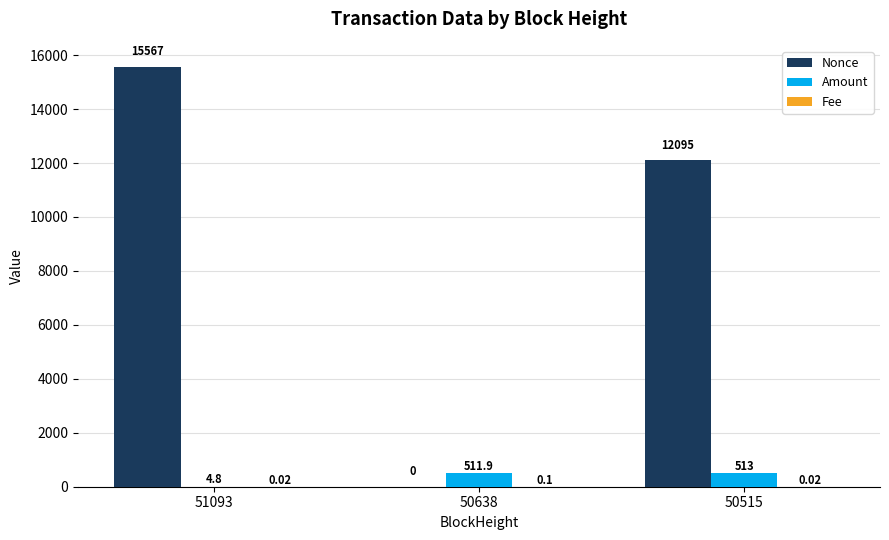

What is the total value across all series at 50638?

512.0